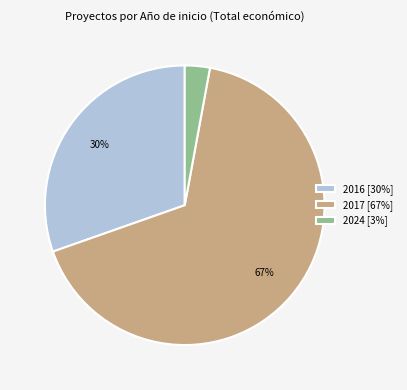

Is there a majority slice in this chart?

Yes